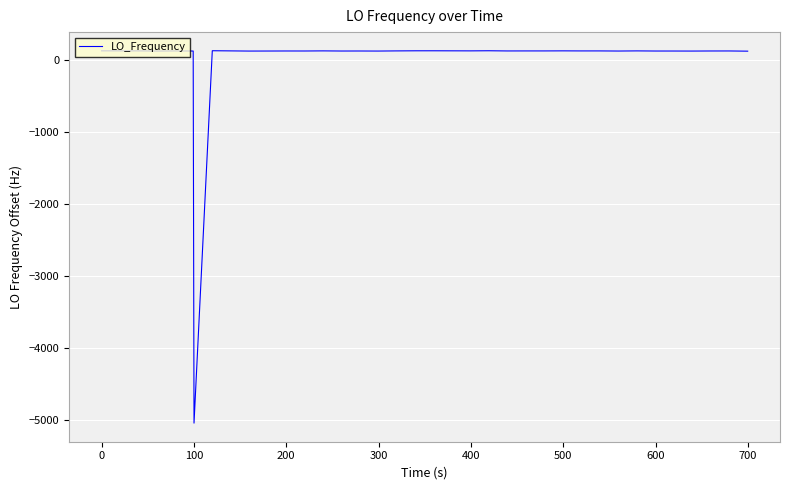

What is the greatest value displayed?

132.2